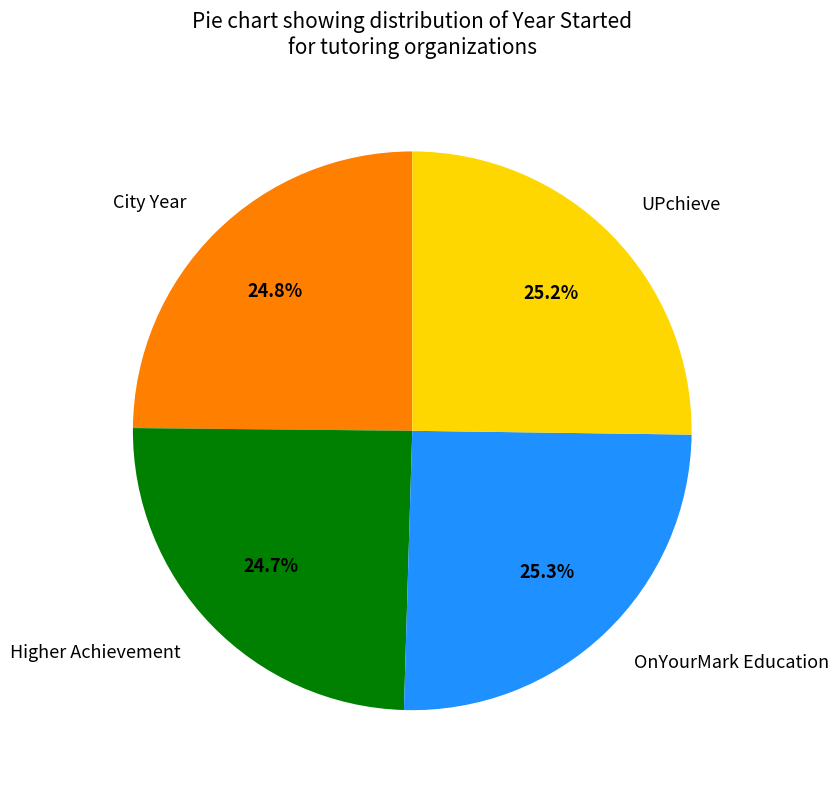

To the nearest percent, what percentage of the pie is UPchieve?

25%